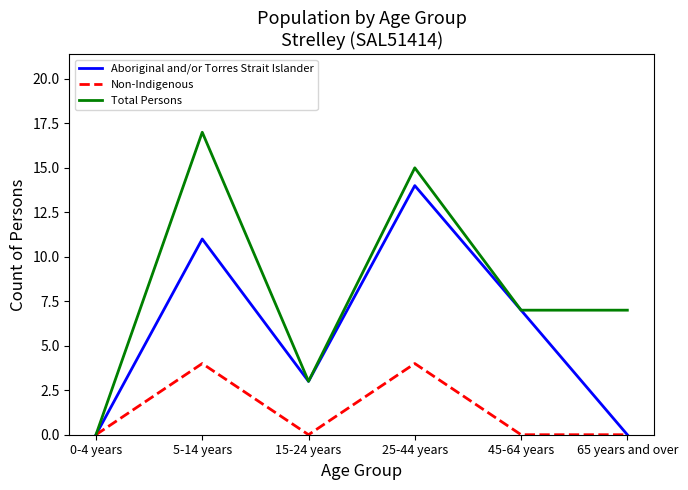

What position from the right is 5-14 years?

5